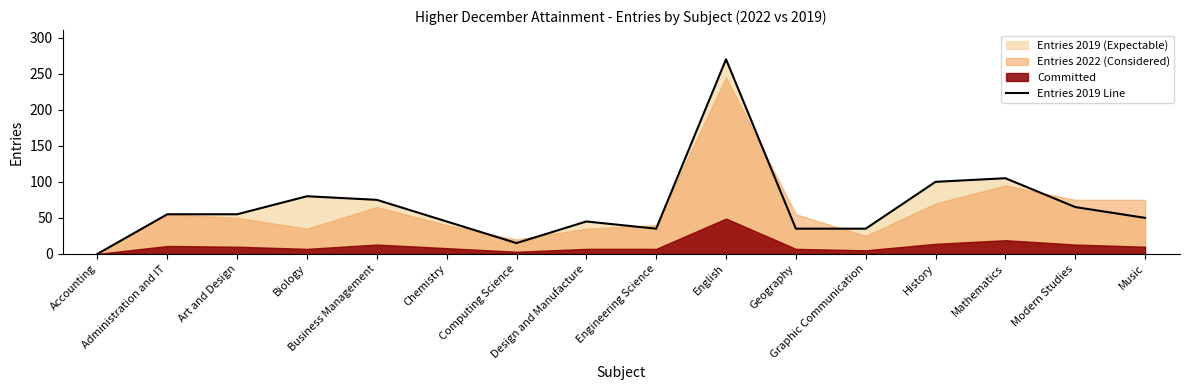

Reading left to right, extract all data points from this chart.

Accounting=0	Administration and IT=55	Art and Design=55	Biology=80	Business Management=75	Chemistry=45	Computing Science=15	Design and Manufacture=45	Engineering Science=35	English=270	Geography=35	Graphic Communication=35	History=100	Mathematics=105	Modern Studies=65	Music=50